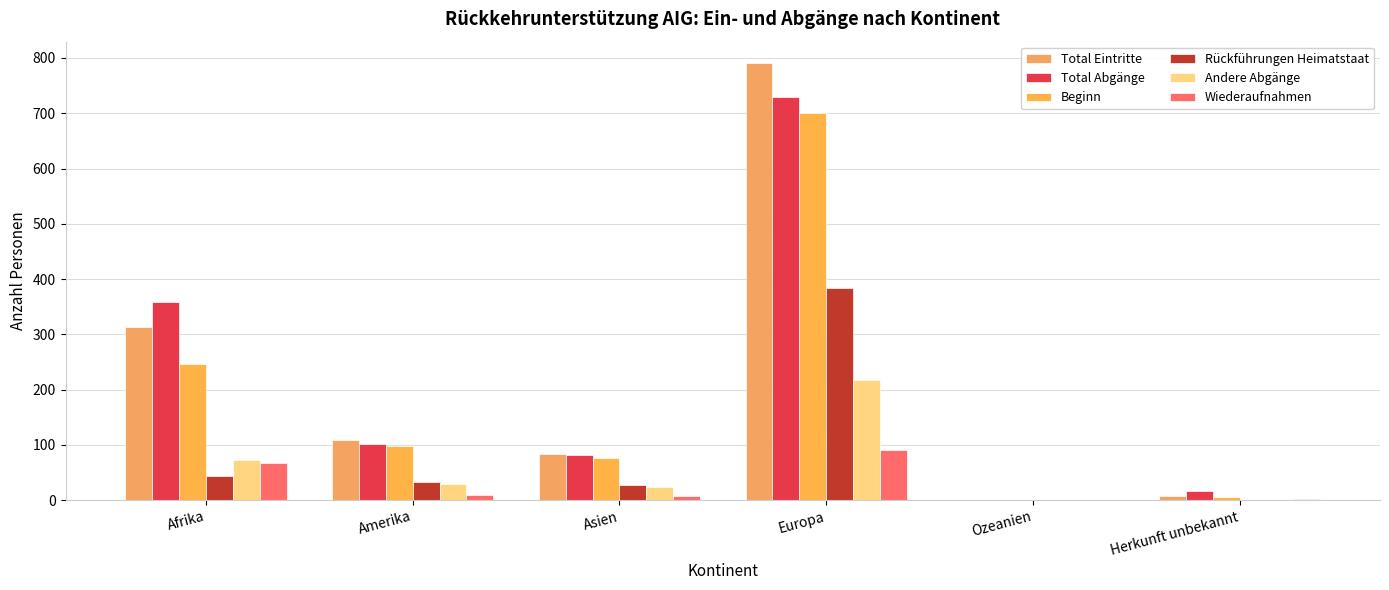

What value does the Total Eintritte series have at Europa, to the nearest 100?

800